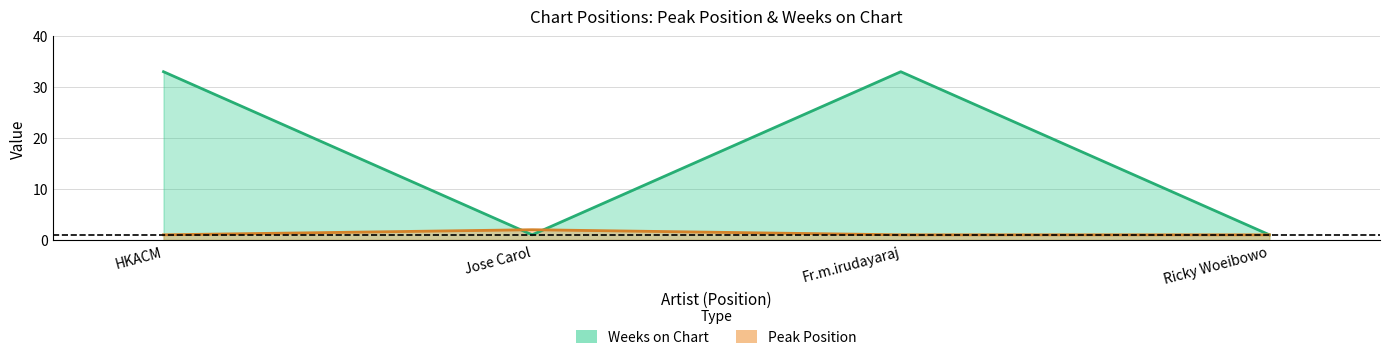

What is the greatest value displayed?

33